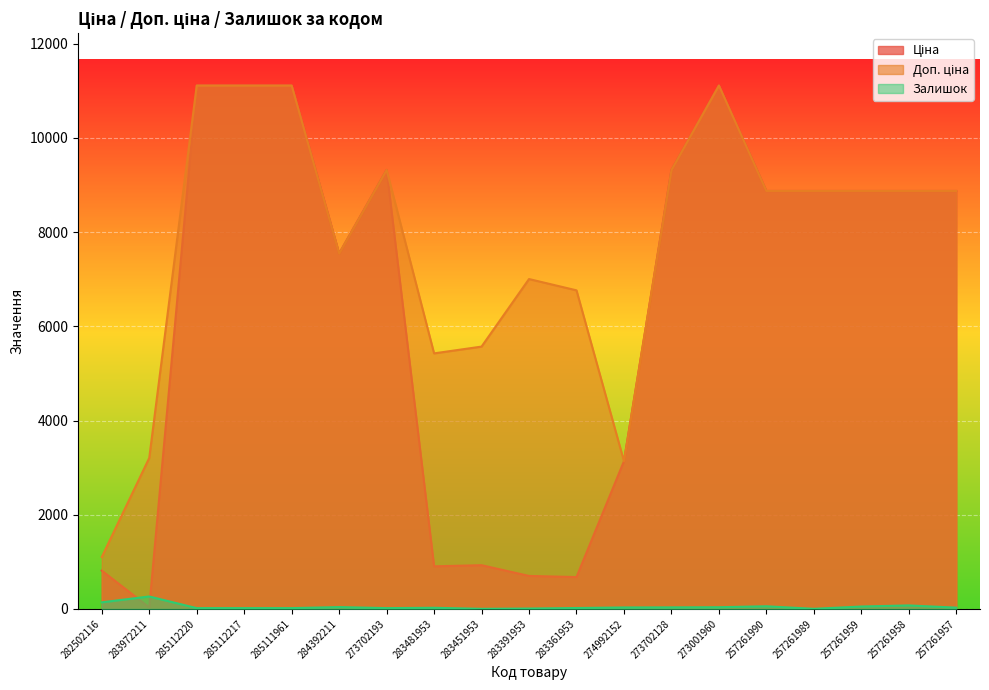

What is the sum of all Ціна values?

122207.3